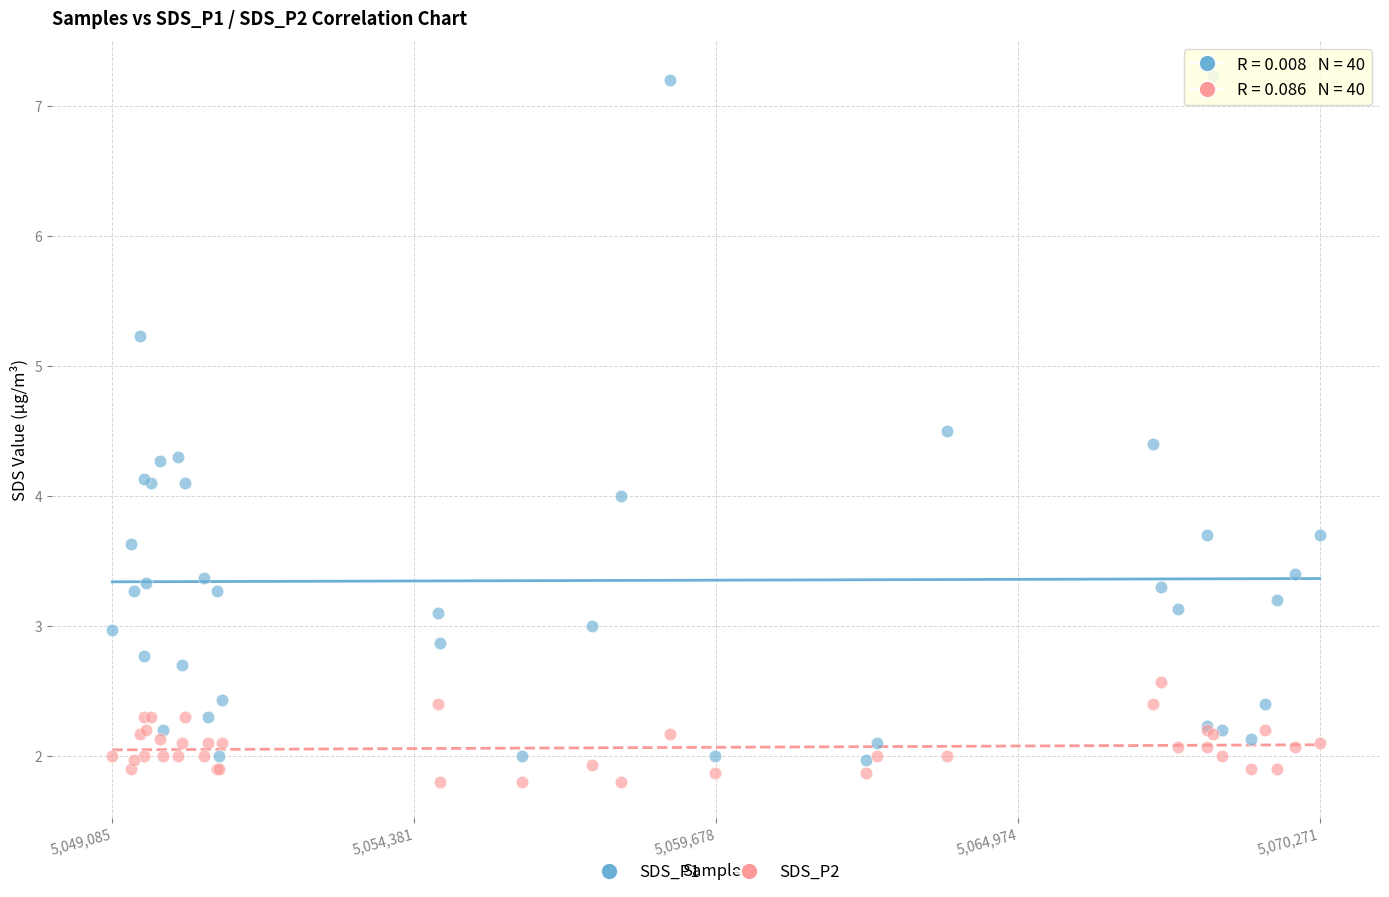

Which series has the largest Y range (max minus min)?

SDS_P1